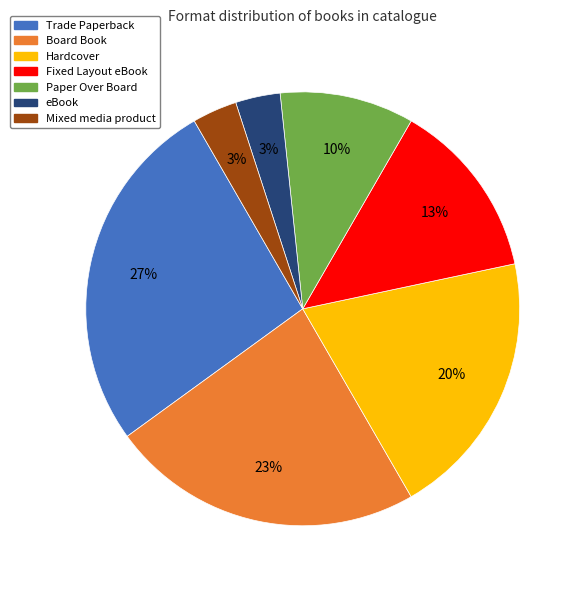

Approximately how many times larger is the value at Fixed Layout eBook compared to Hardcover?

0.7